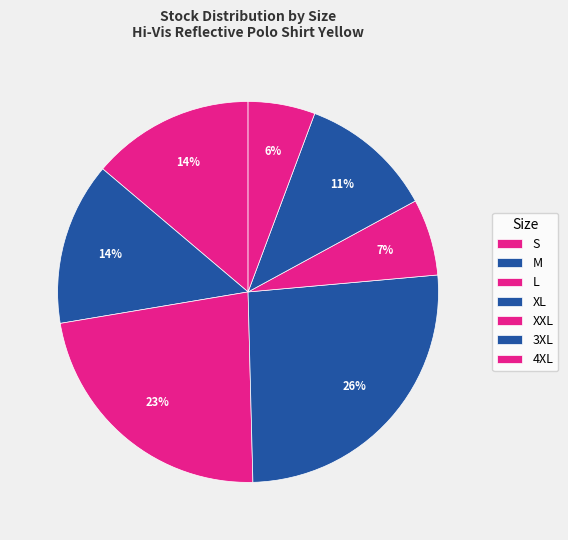

What percentage is the M slice, to the nearest percent?

14%